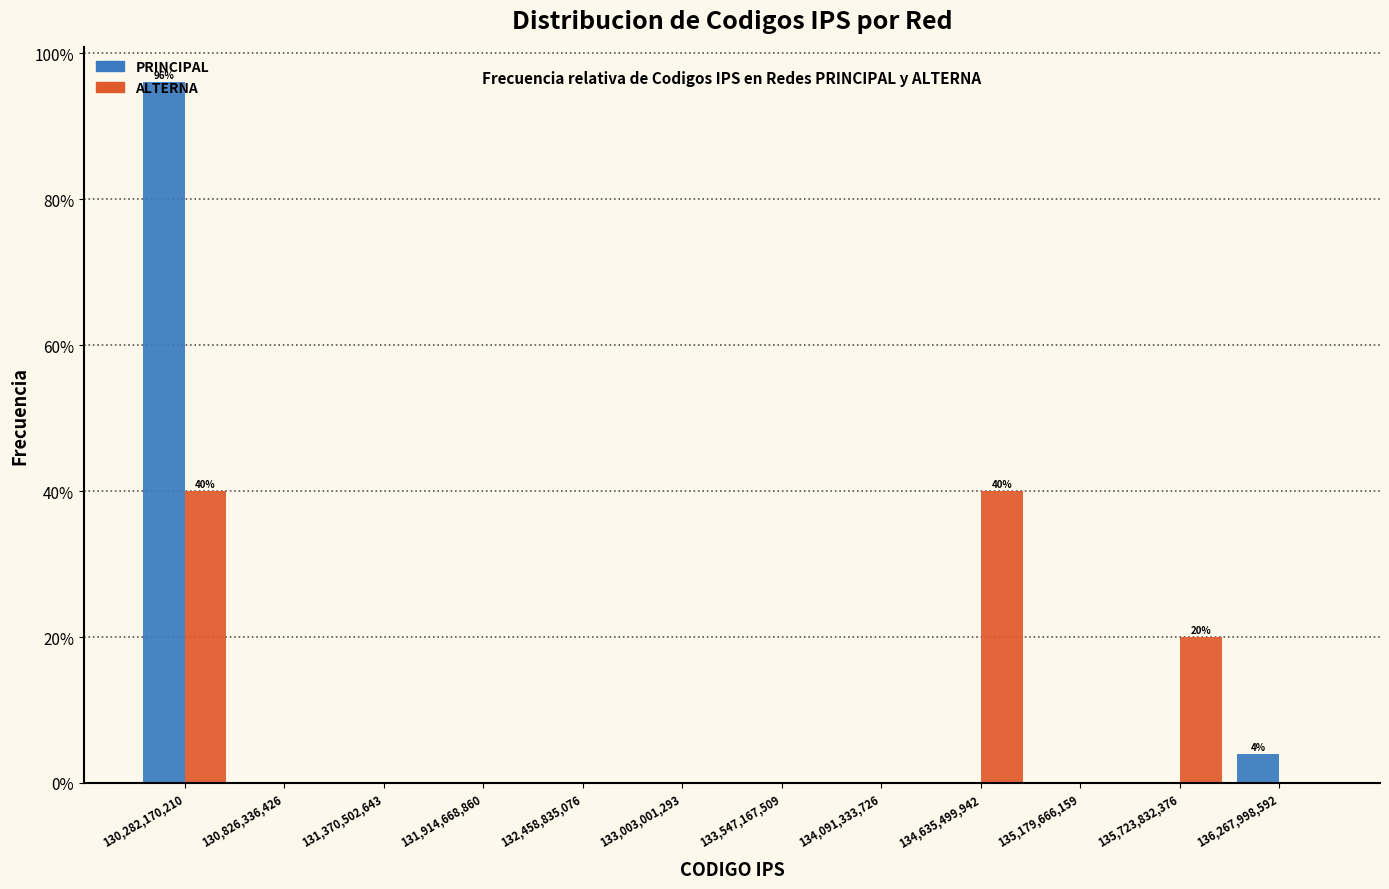

In the PRINCIPAL series, which range on the x-axis has the tallest bar?

130000000000 to 130600000000